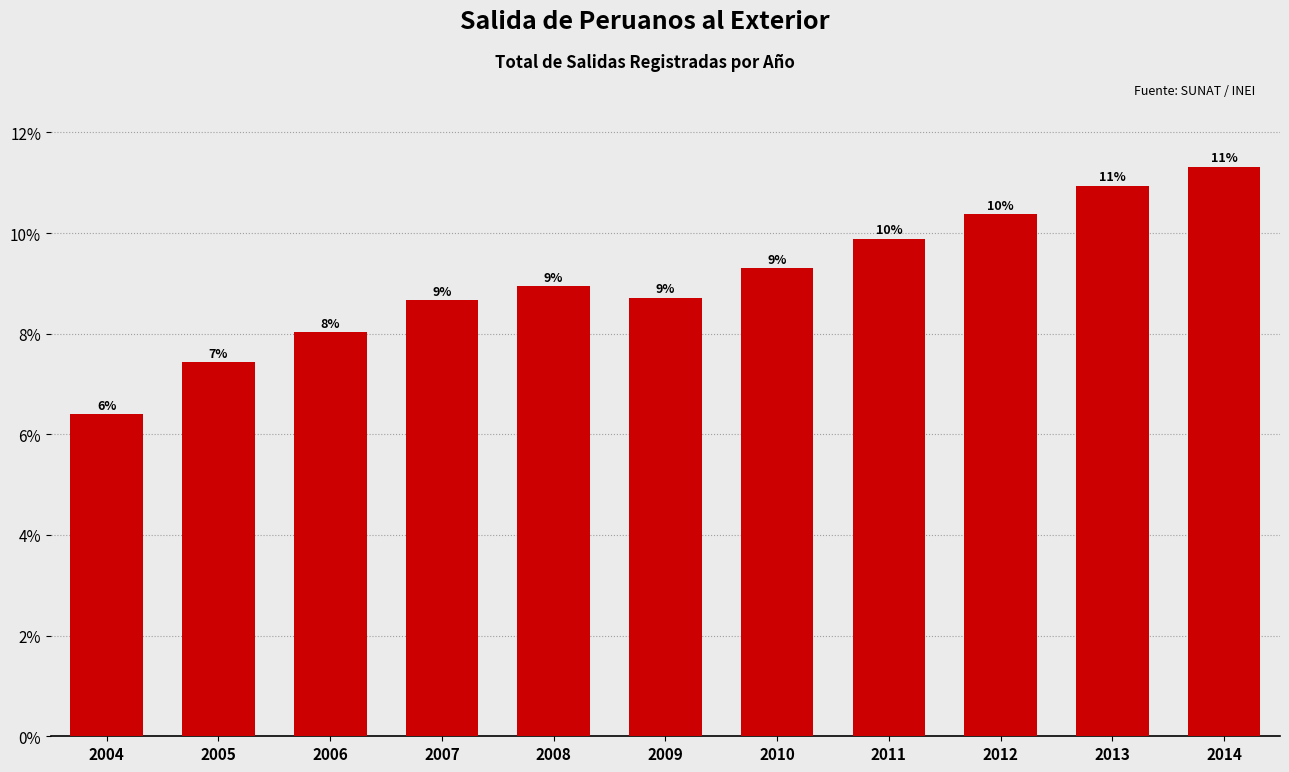

Does the chart contain any negative values?

No